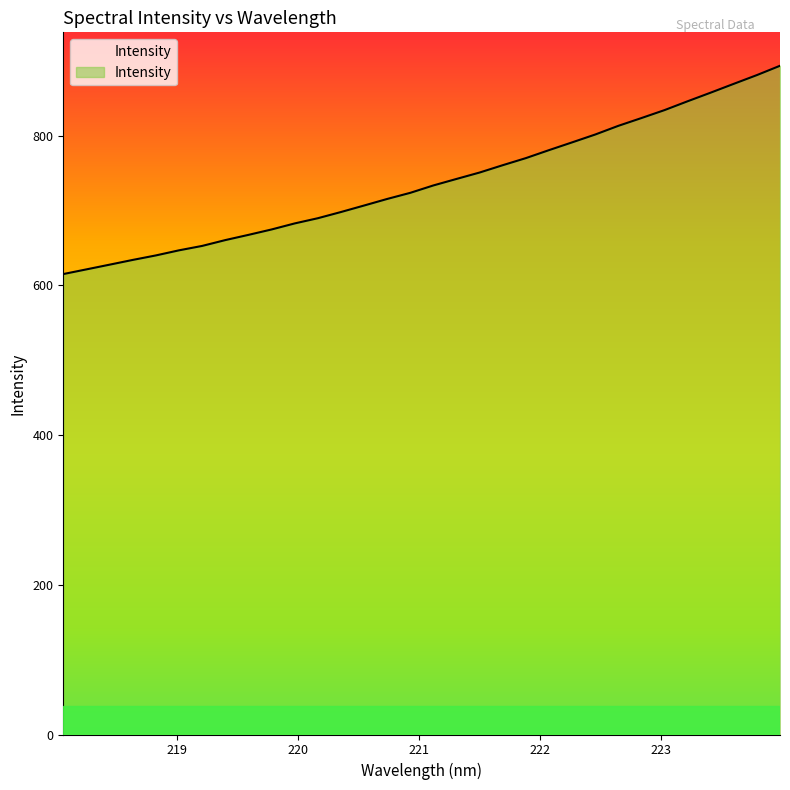

What is the greatest value displayed?

893.2